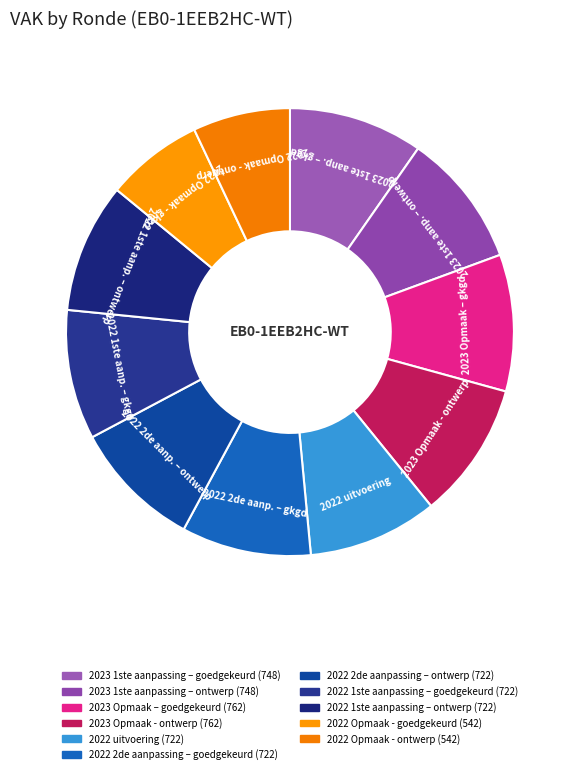

Count the number of slices in the pie.

11